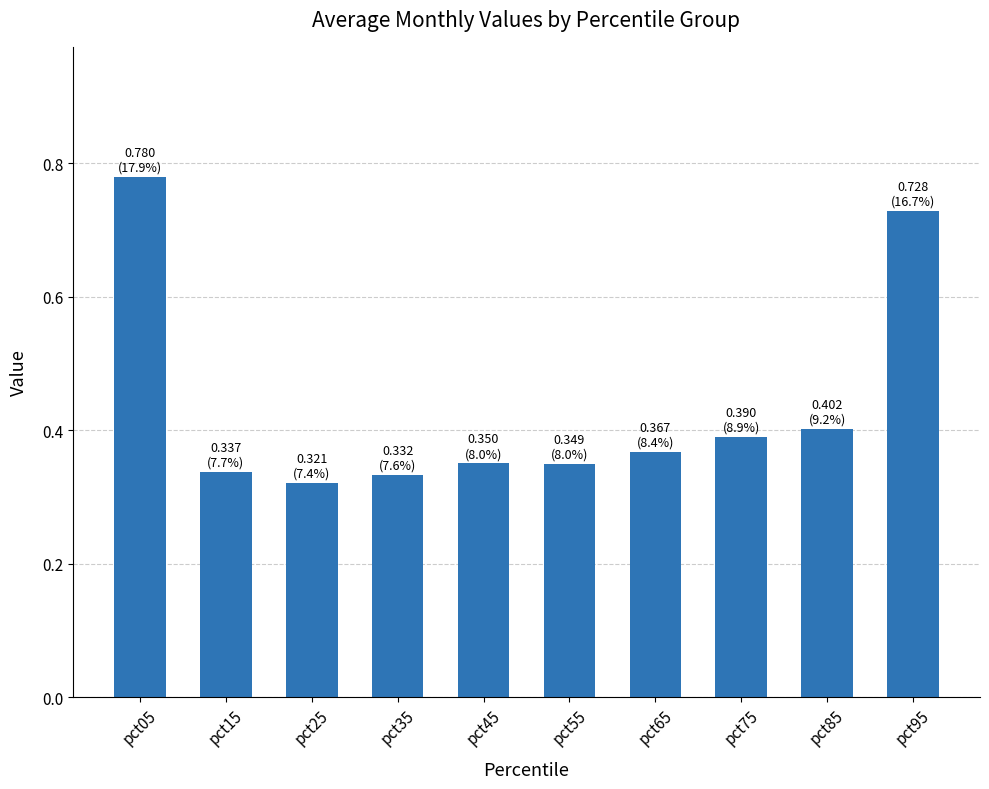

Which category has the highest value across all series?

pct05